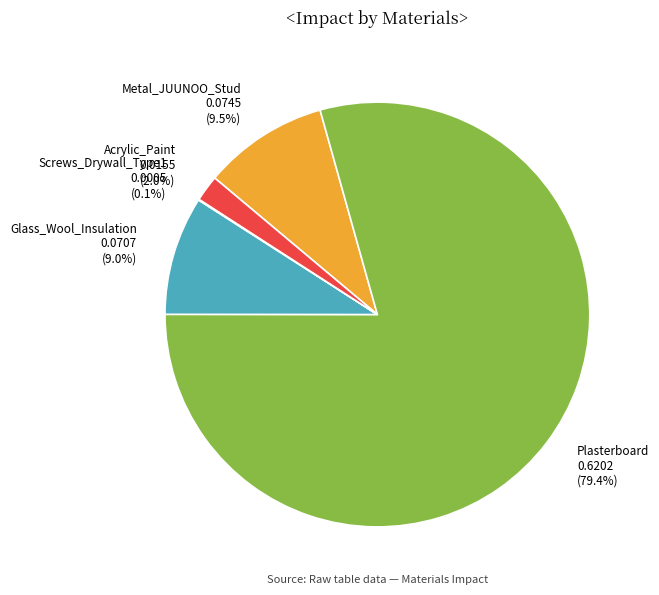

Between Acrylic_Paint and Plasterboard, which is larger?

Plasterboard